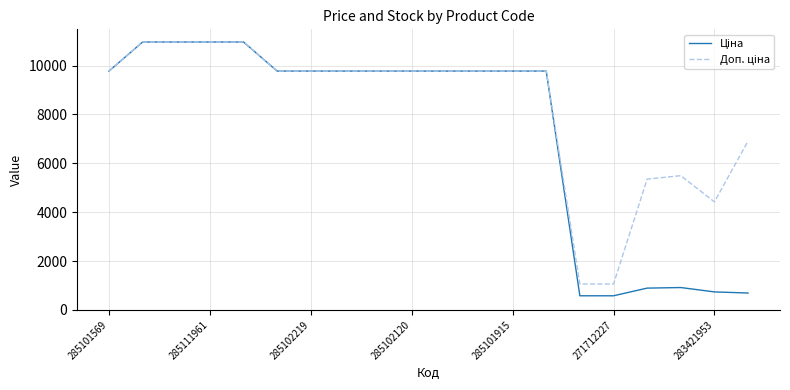

Does the chart display data point markers on the line(s)?

No